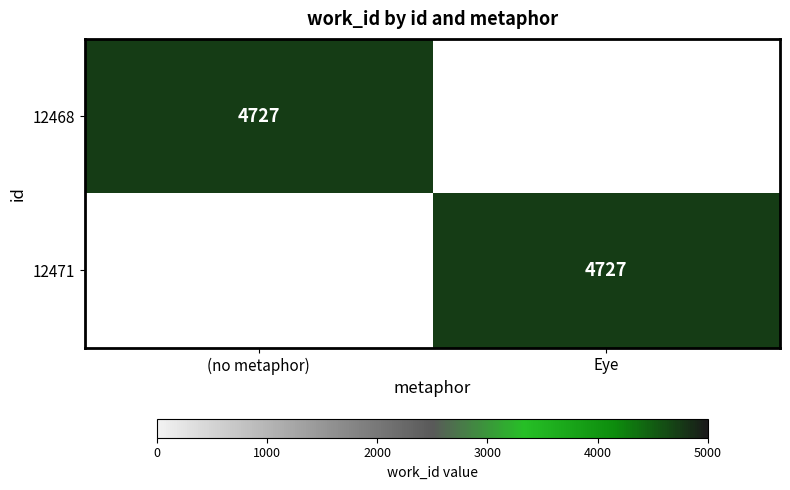

The 12471 series shows 2569 at Eye. True or false?

False